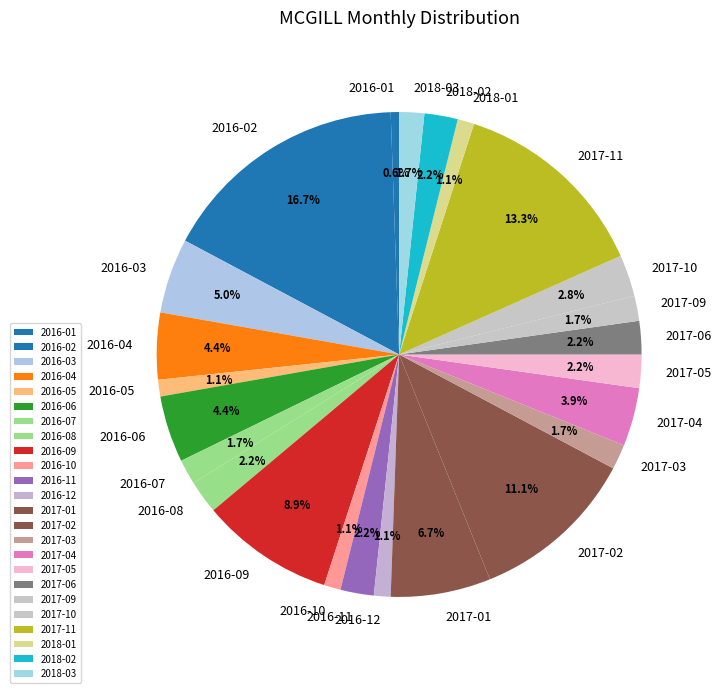

To the nearest percent, what is the difference between the largest and smallest slice percentages?

16%